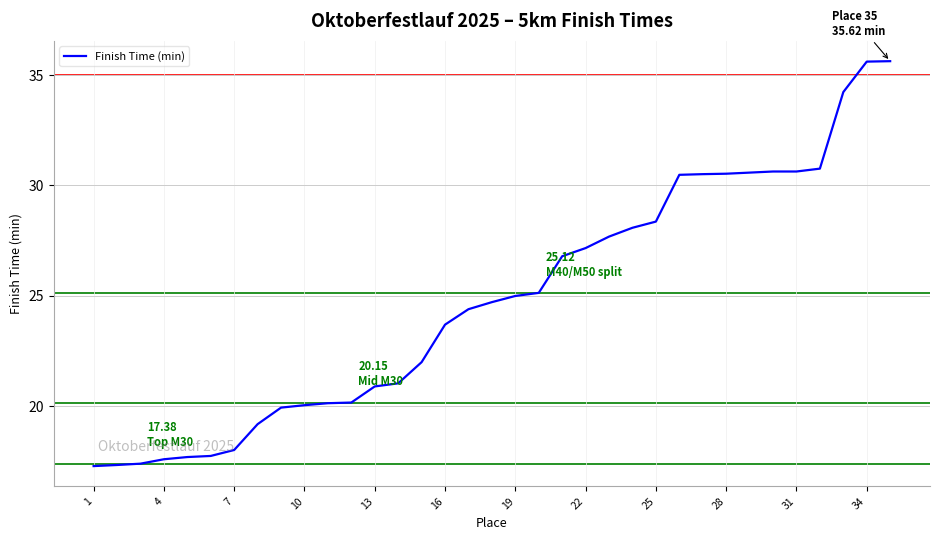

What is the smallest value displayed?

17.3